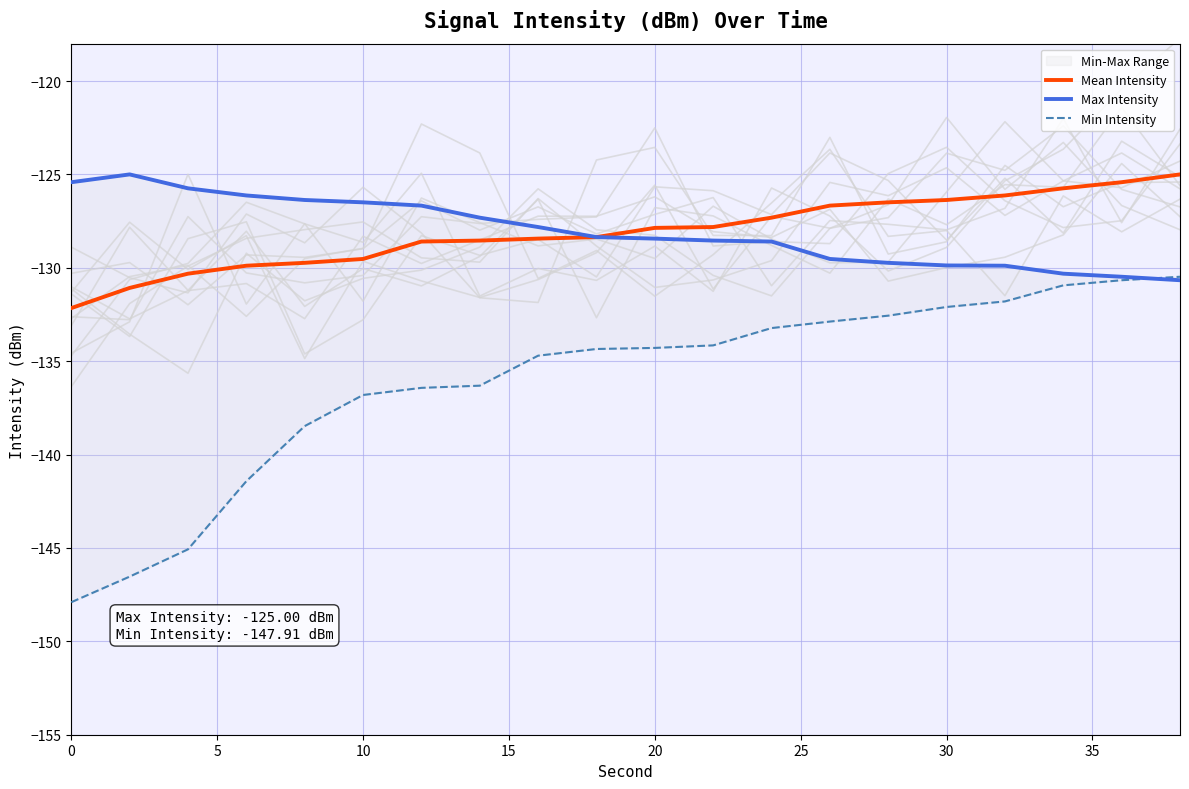

What is the lowest value of the Min Intensity series?

-147.9